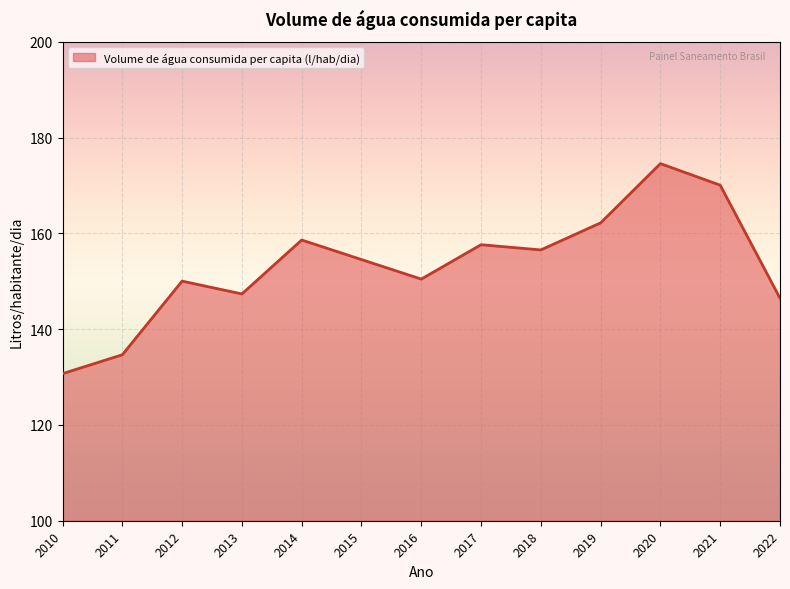

True or false: the data has more than 1 interior local peaks.

True